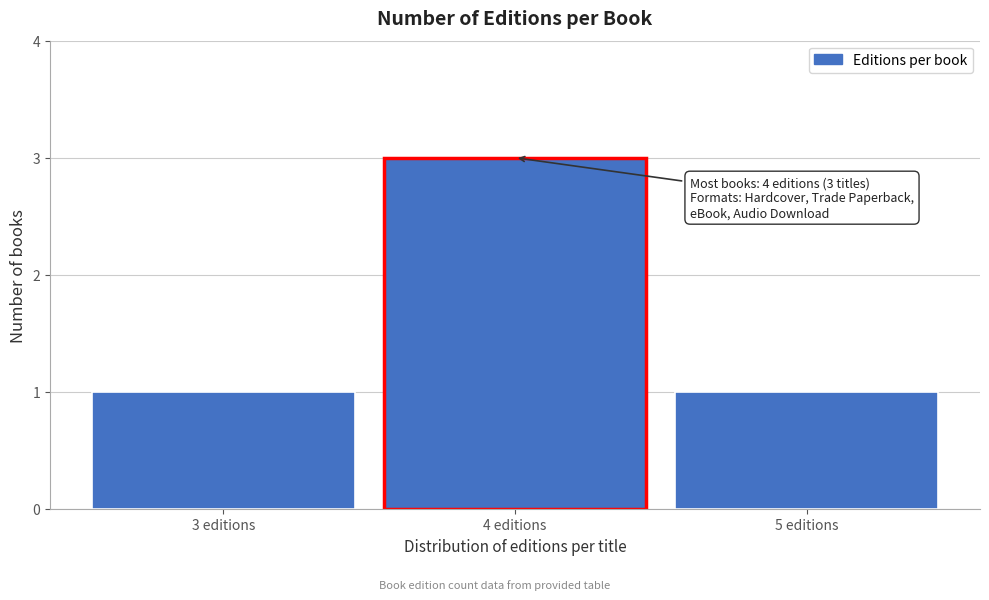

Reading left to right, transcribe all the data shown in this chart.

3 editions=1	4 editions=3	5 editions=1